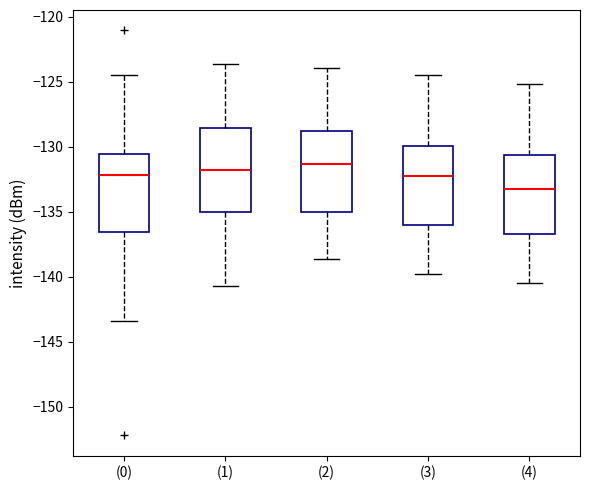

Reading left to right, read every box against the y-axis: the position of its median line, the range the box covers, and the ends of its whiskers. The values are not printed on the chart, so give them approximately, as read against the axis.

(0): median -132.0, box -136.5 to -130.5, whiskers -143.5 to -124.5
(1): median -132.0, box -135.0 to -128.5, whiskers -140.5 to -123.5
(2): median -131.5, box -135.0 to -129.0, whiskers -138.5 to -124.0
(3): median -132.0, box -136.0 to -130.0, whiskers -140.0 to -124.5
(4): median -133.0, box -136.5 to -130.5, whiskers -140.5 to -125.0